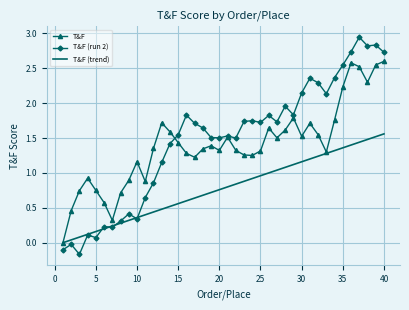

True or false: T&F (run 2) and T&F cross at least once.

True